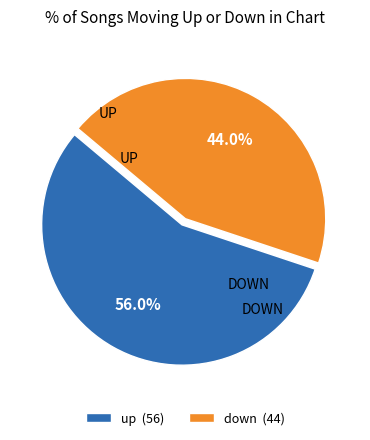

The down slice represents 59% of the pie. True or false?

False